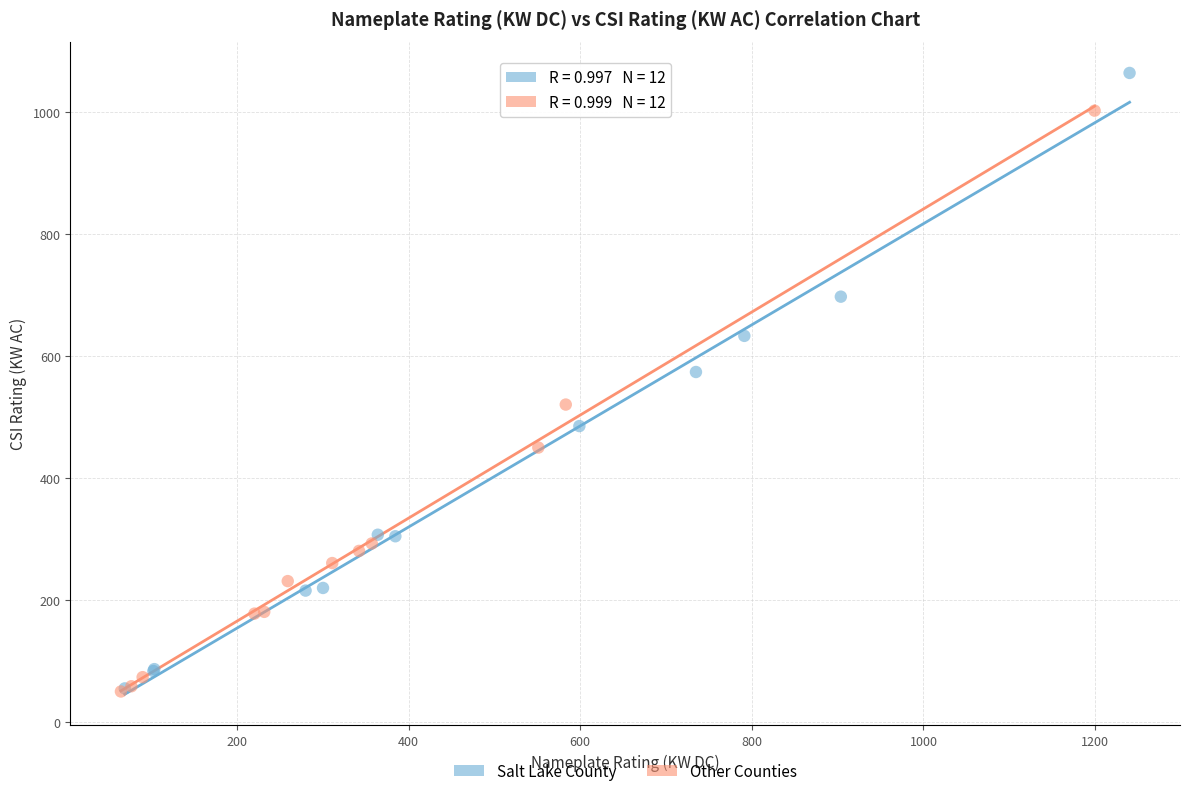

Which series contains the highest Y value?

Salt Lake County